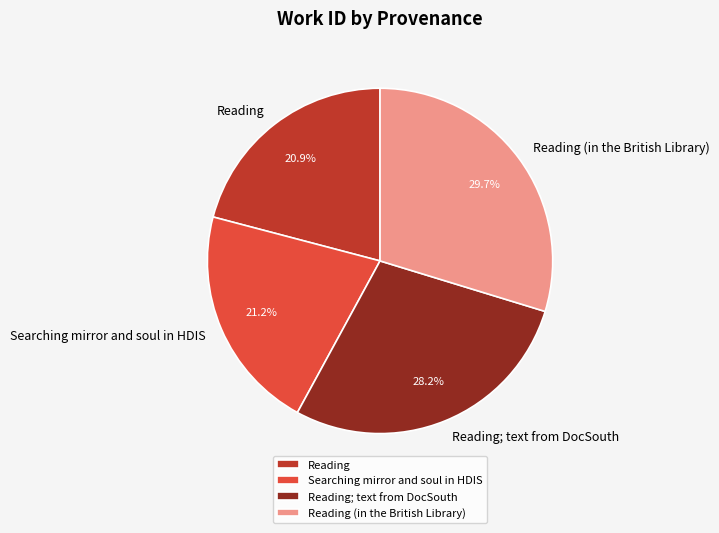

What percentage is the Reading; text from DocSouth slice, to the nearest percent?

28%